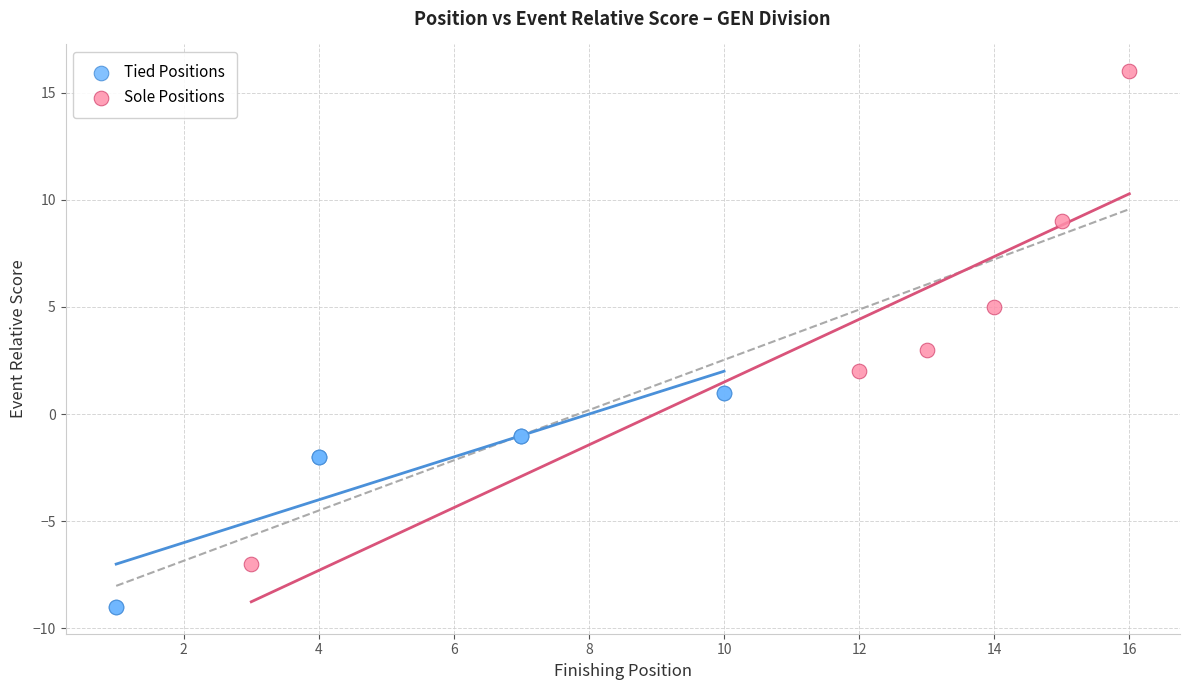

Which series contains the highest Y value?

Sole Positions